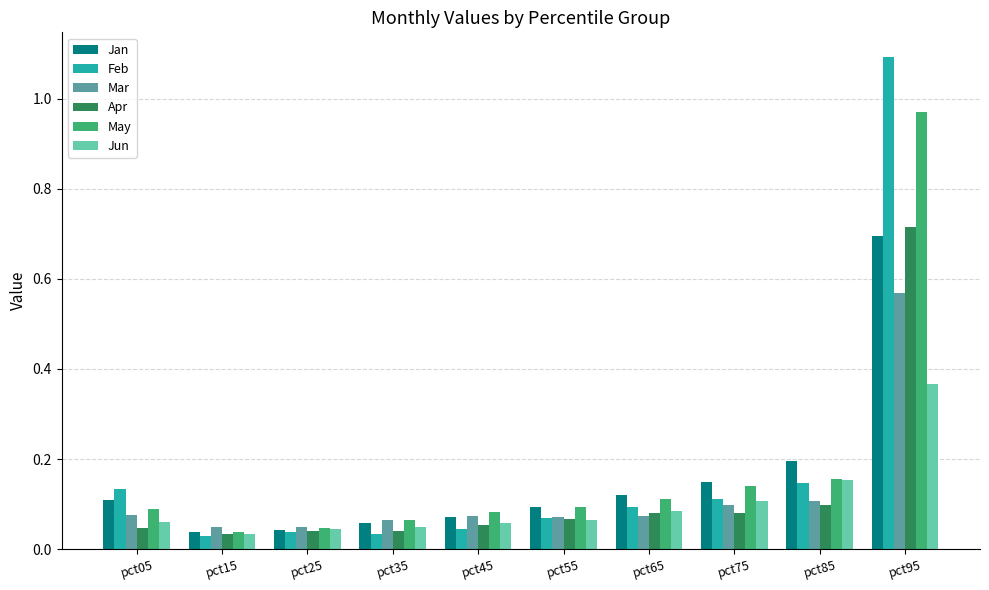

At which category is the sum across all series the highest?

pct95